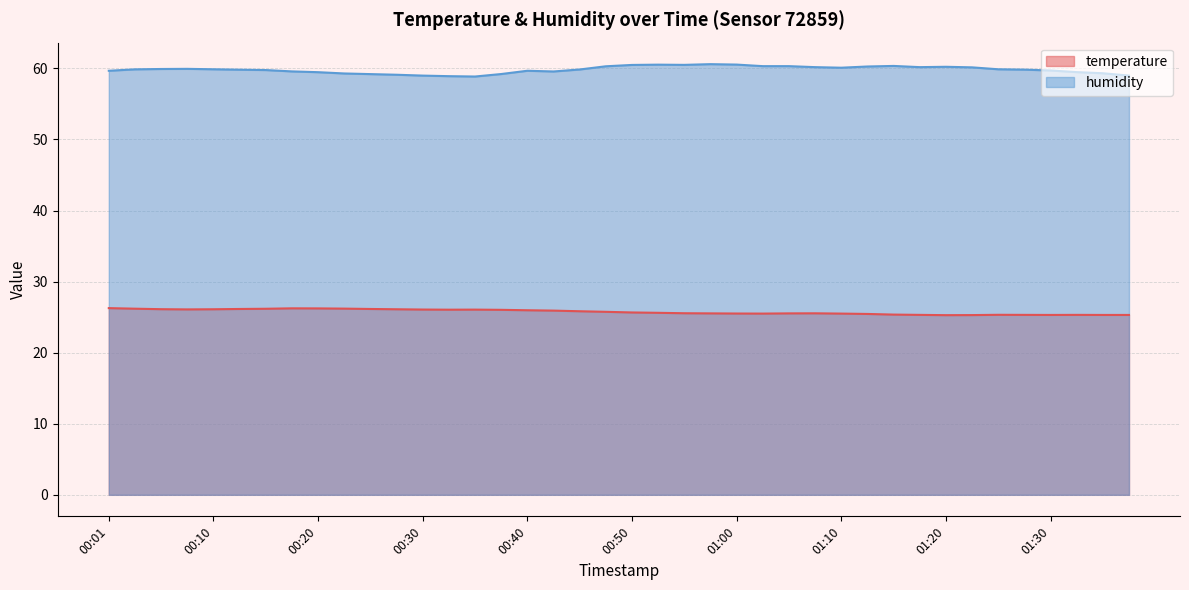

Does the chart have visible grid lines?

Yes